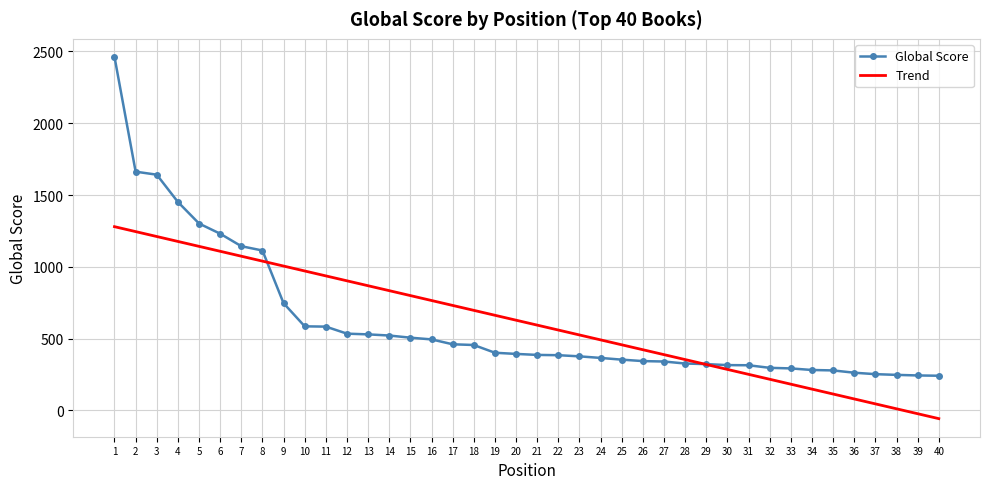

What is the spread (max minus min) of values at 33?

109.8